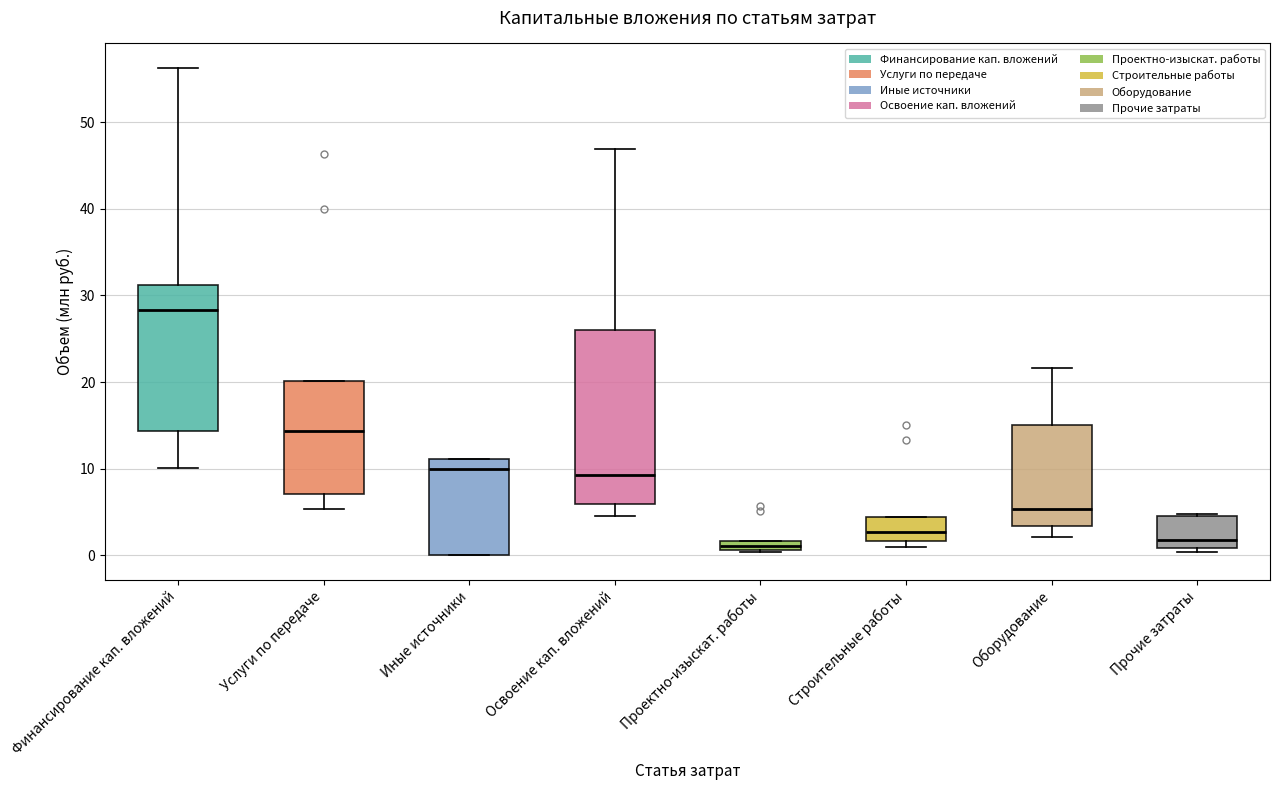

Which box is the tallest, from its lower edge to its upper edge?

Освоение кап. вложений